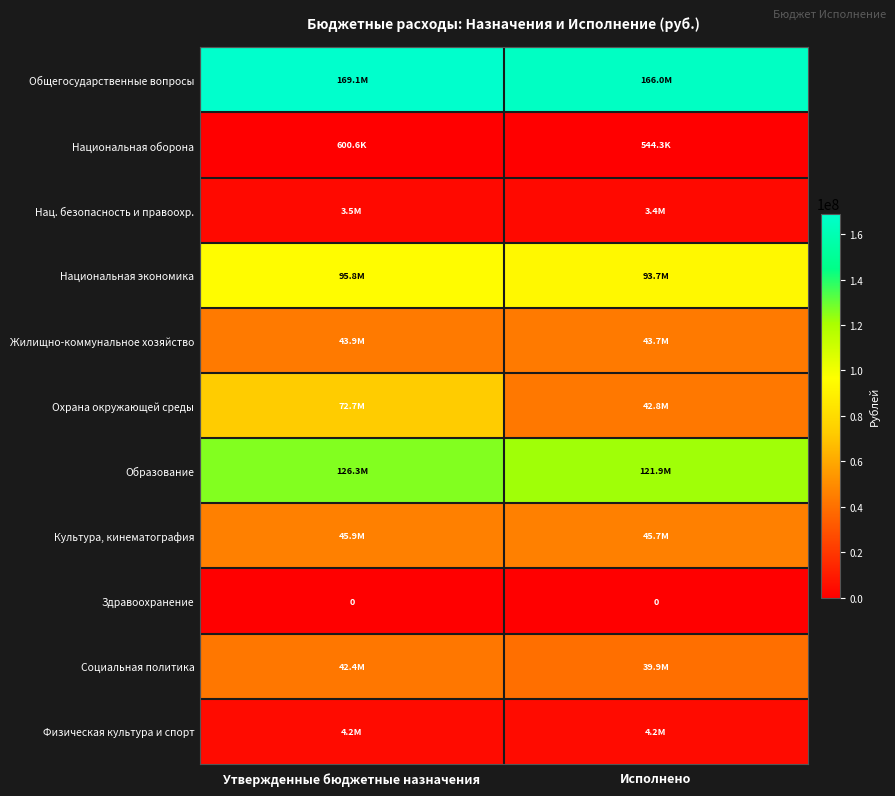

What is the maximum value shown in the chart?

169096911.1